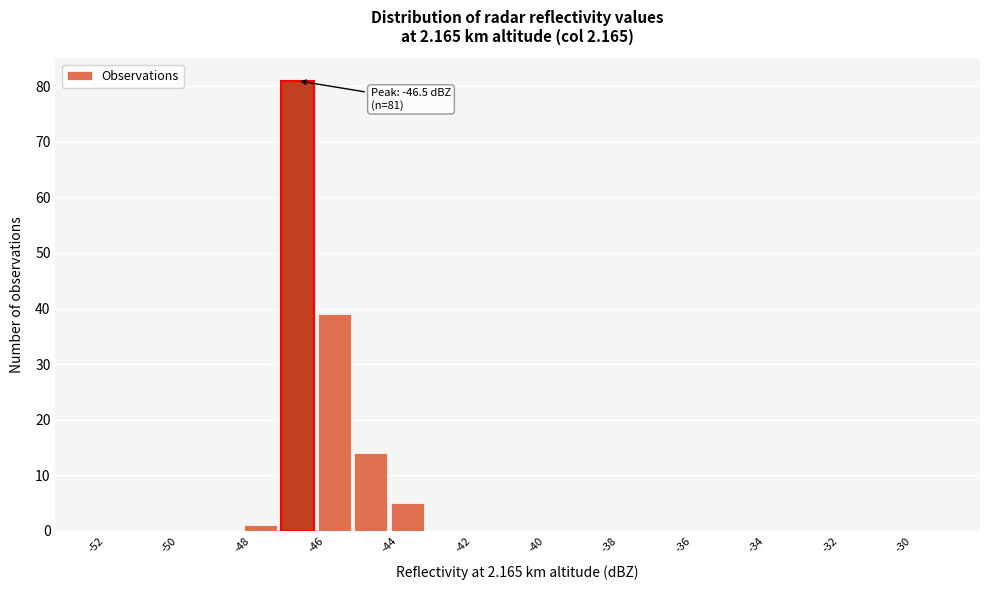

Which range on the x-axis has the tallest bar?

-47 to -46